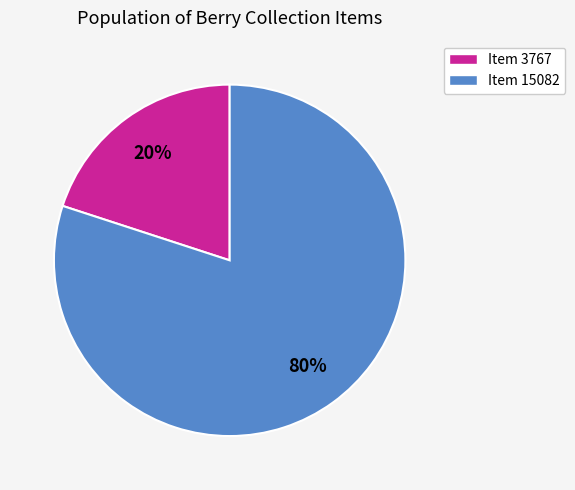

What percentage is the Item 15082 slice, to the nearest percent?

80%